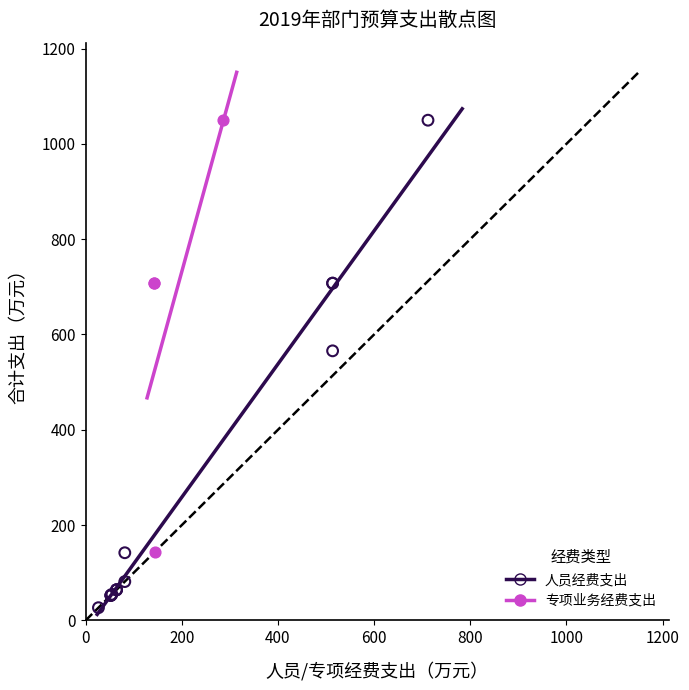

Which series has the largest Y range (max minus min)?

人员经费支出